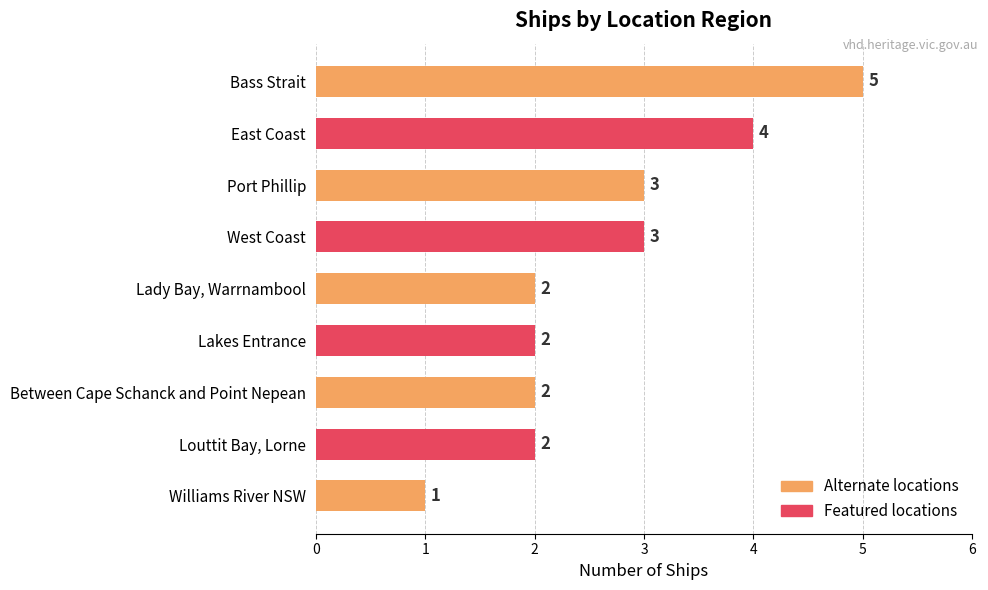

What is the sum of all values?

24